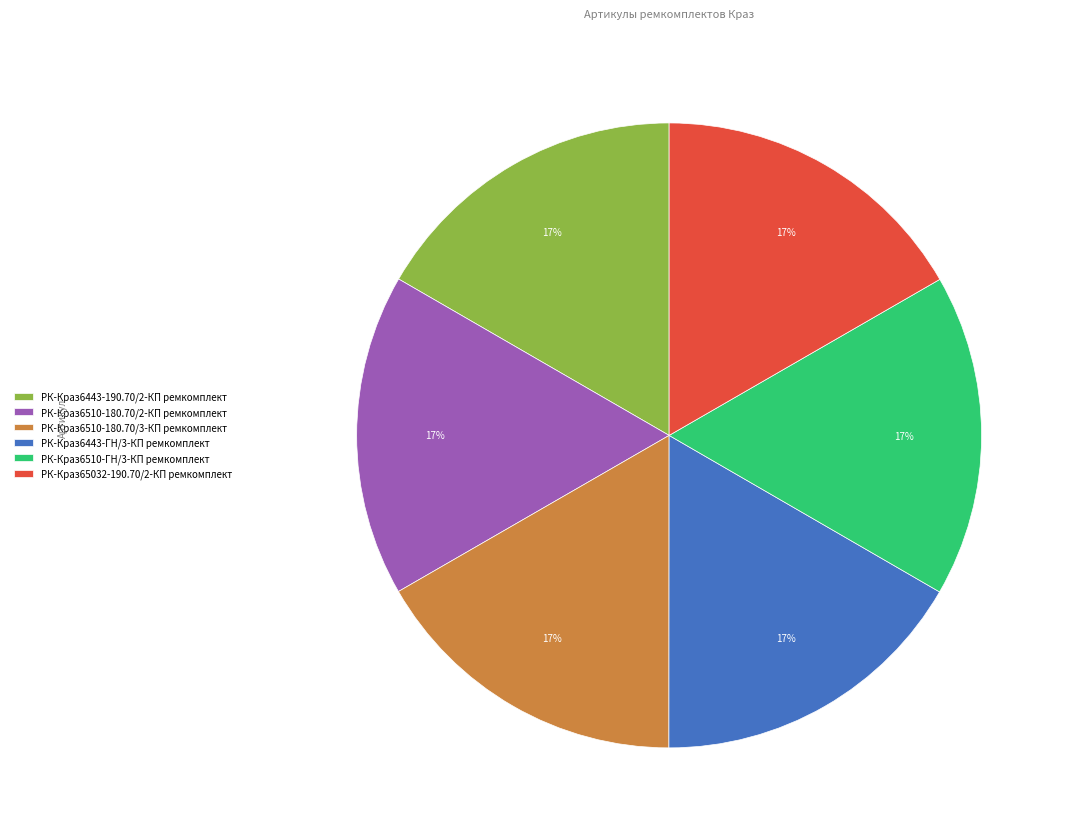

Count the number of slices in the pie.

6